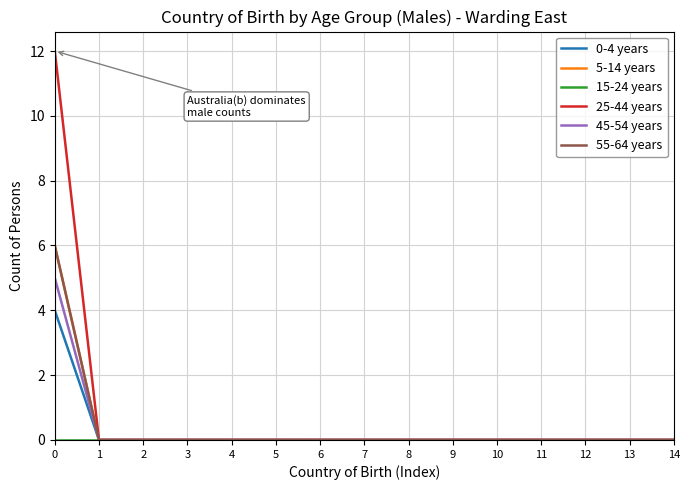

Is this an area chart (filled region under the line)?

No